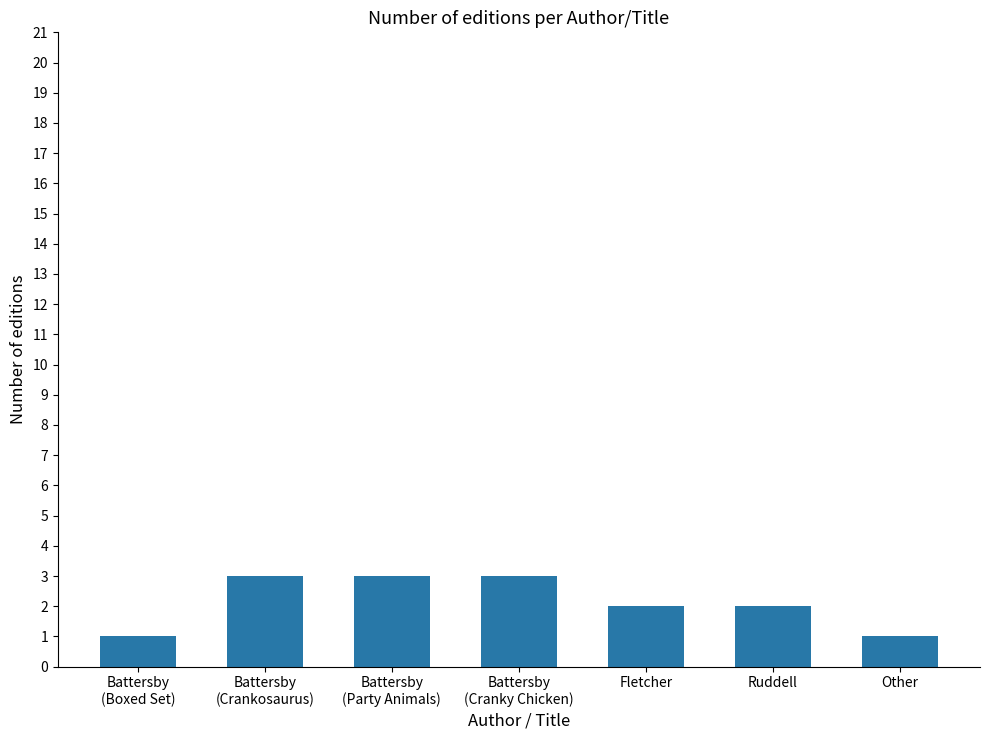

What is the label of the 6th bar from the right?

Battersby
(Crankosaurus)